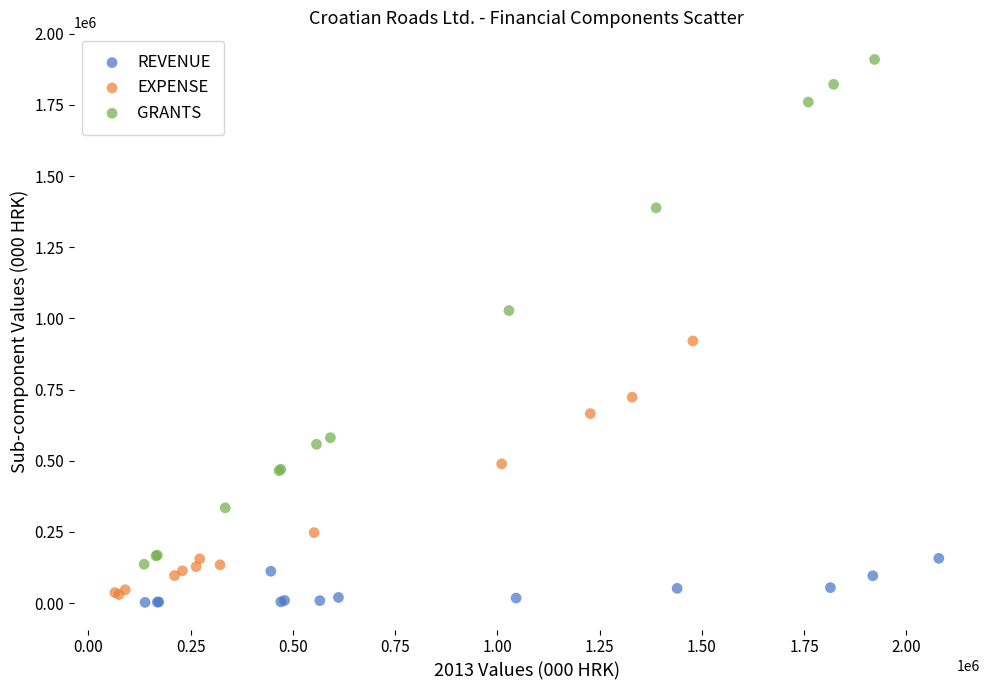

Which series has the largest Y range (max minus min)?

GRANTS